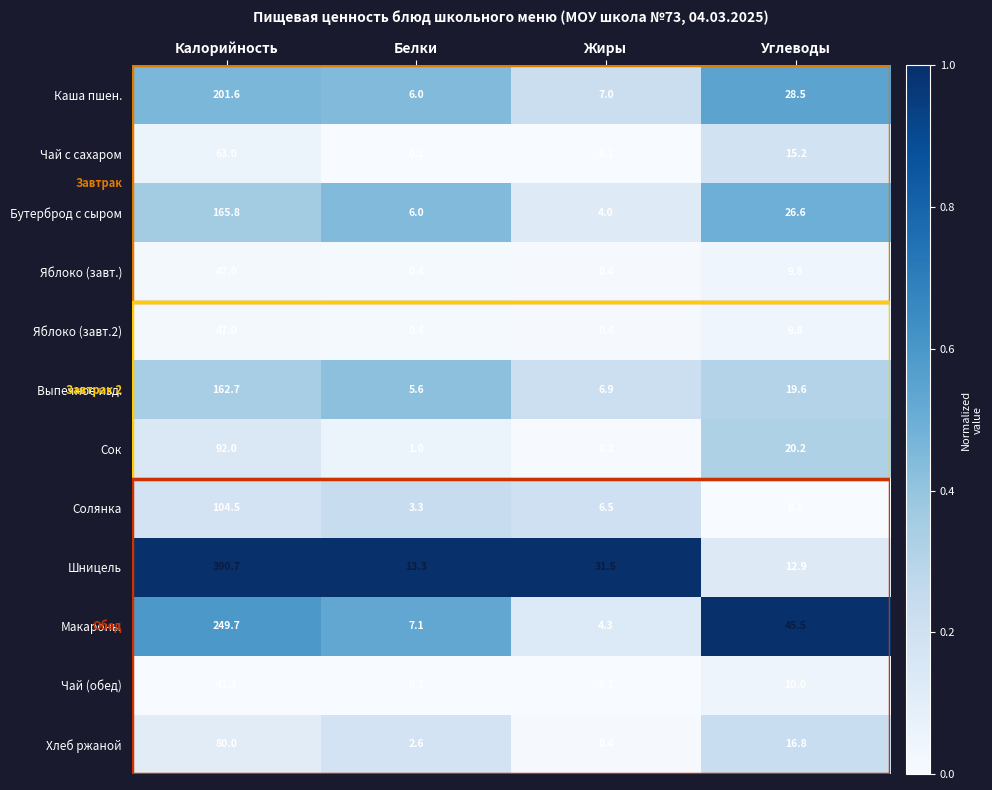

What is the difference between the highest and lowest values at Калорийность?

349.4